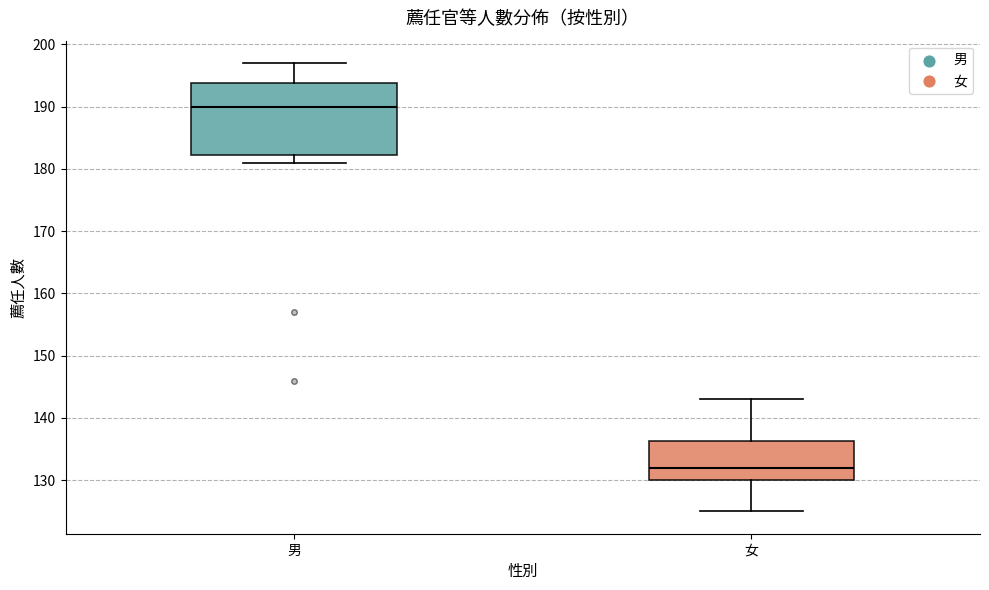

Reading left to right, read every box against the y-axis: the position of its median line, the range the box covers, and the ends of its whiskers. The values are not printed on the chart, so give them approximately, as read against the axis.

男: median 190, box 182 to 194, whiskers 181 to 197
女: median 132, box 130 to 136, whiskers 125 to 143